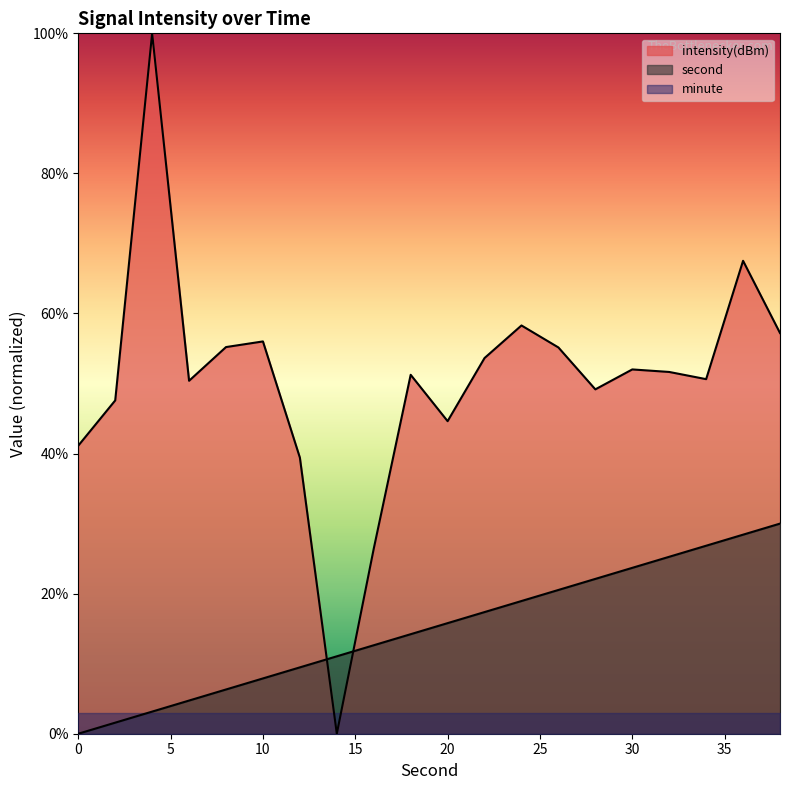

What is the difference between the maximum and minimum values in the second series?

30.0